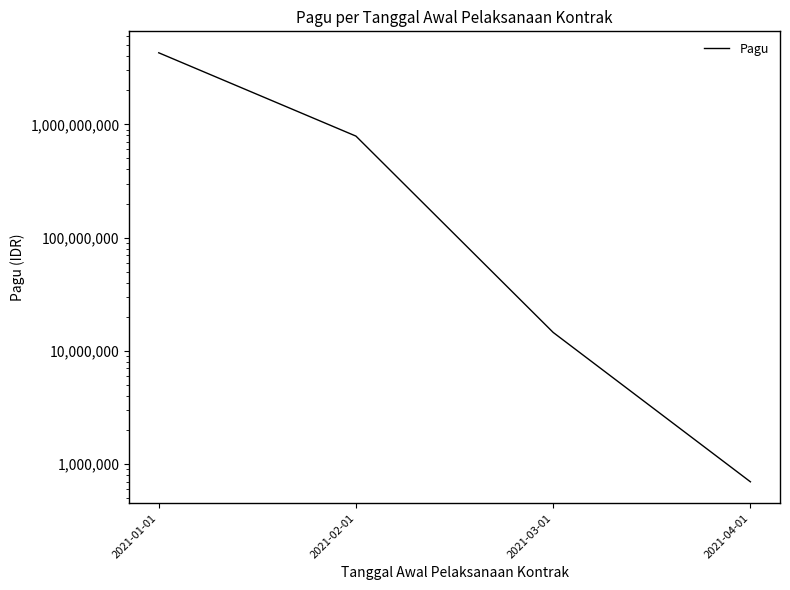

What is the label of the 1st point from the right?

2021-04-01